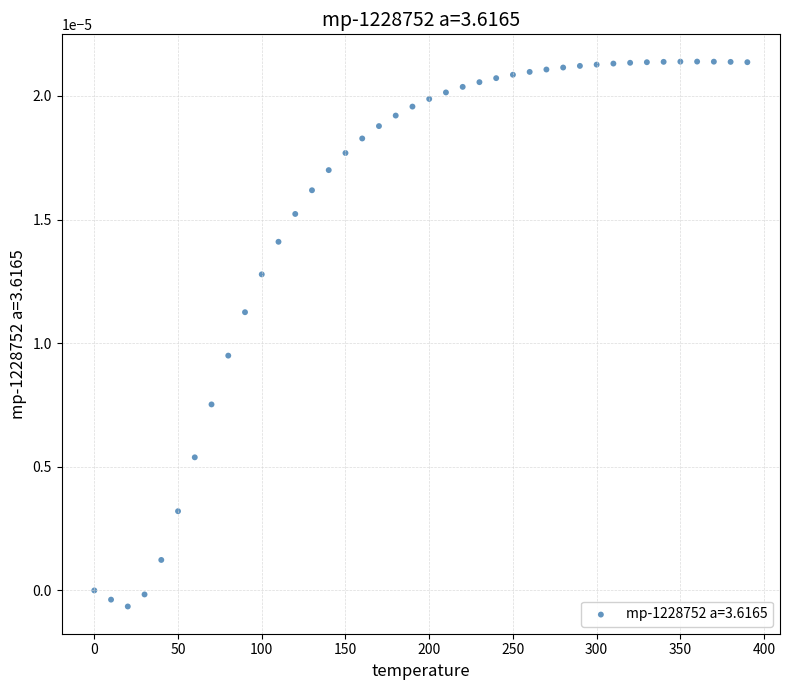

What is the range of X values (max minus min)?

390.0